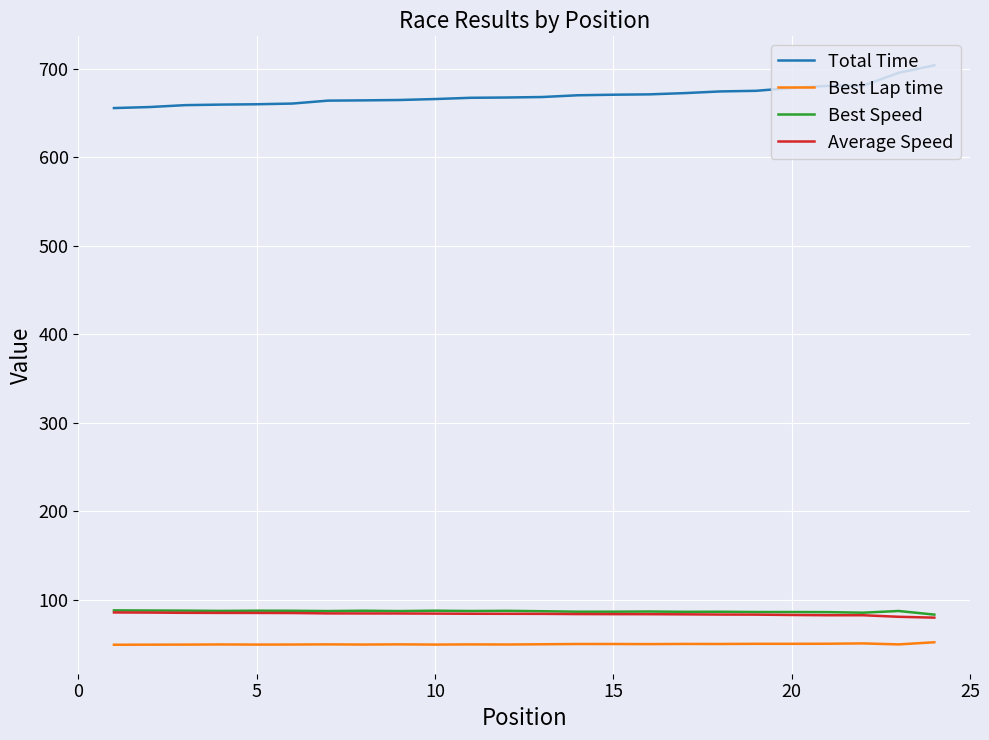

True or false: Total Time and Best Lap time cross at least once.

False